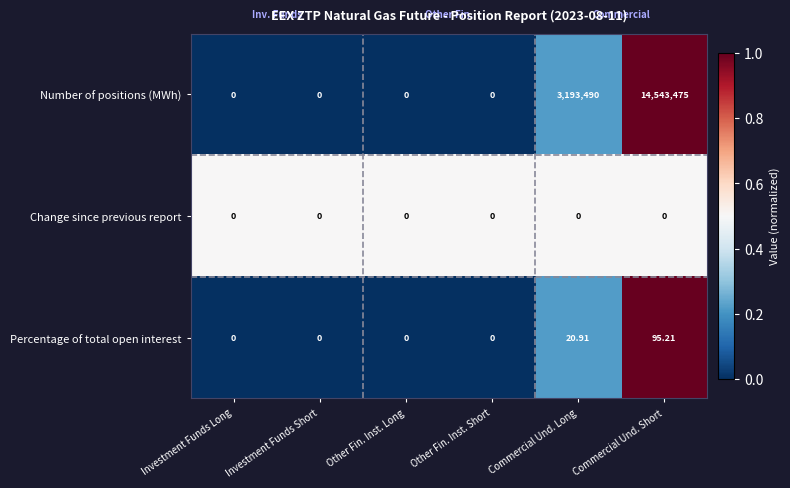

Which series has the widest spread of values?

Number of positions (MWh)